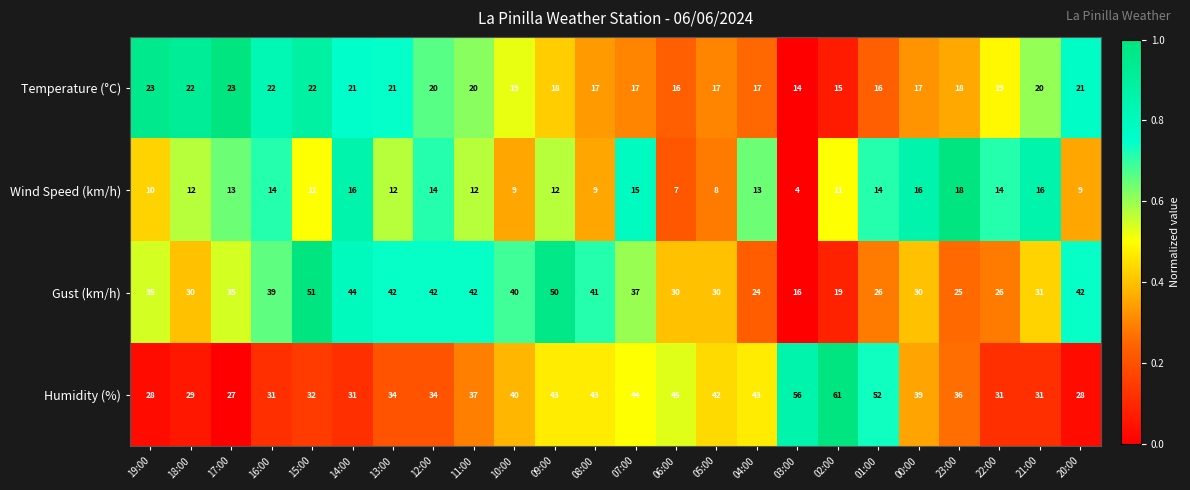

Which series has the widest spread of values?

Gust (km/h)